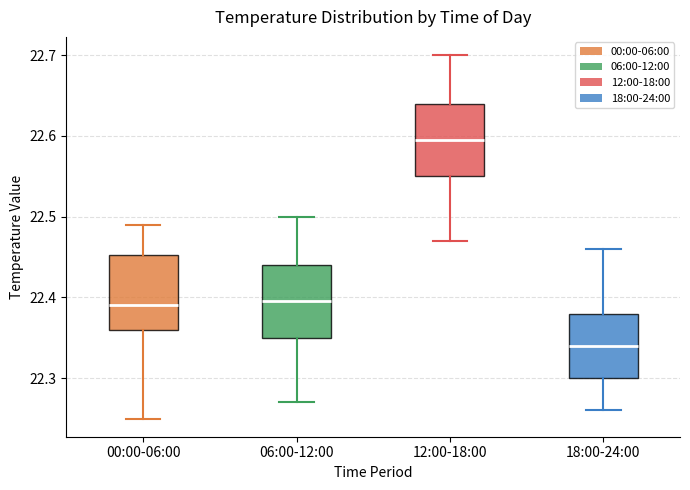

Where does the lower whisker of the box for 18:00-24:00 end on the y-axis? The values are not printed on the chart, so give them approximately, as read against the axis.

22.26